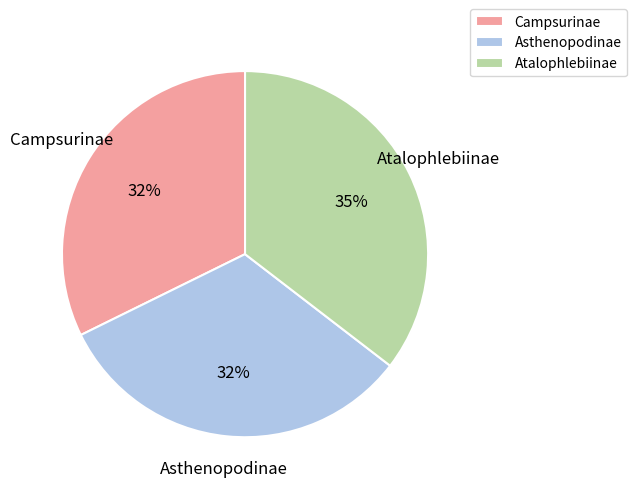

Which slice is the largest?

Atalophlebiinae